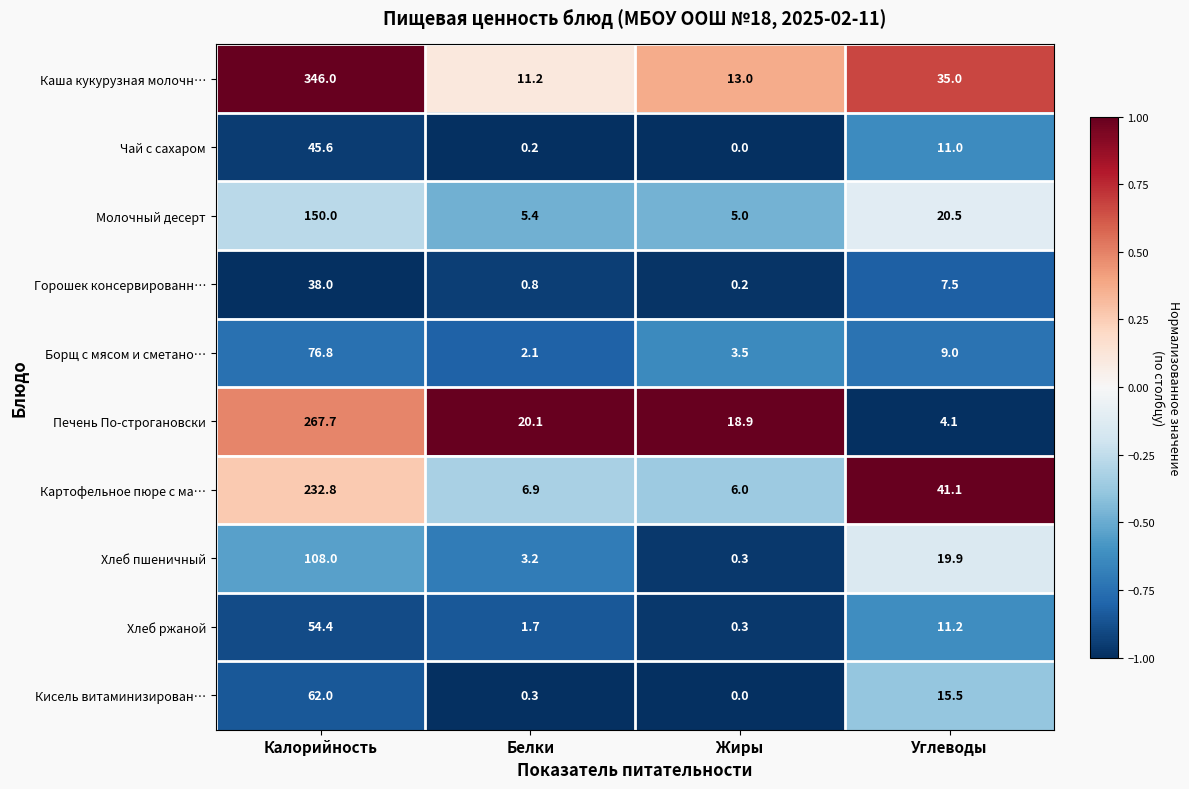

What is the difference between the Каша кукурузная молочн… values at Жиры and Белки?

1.8